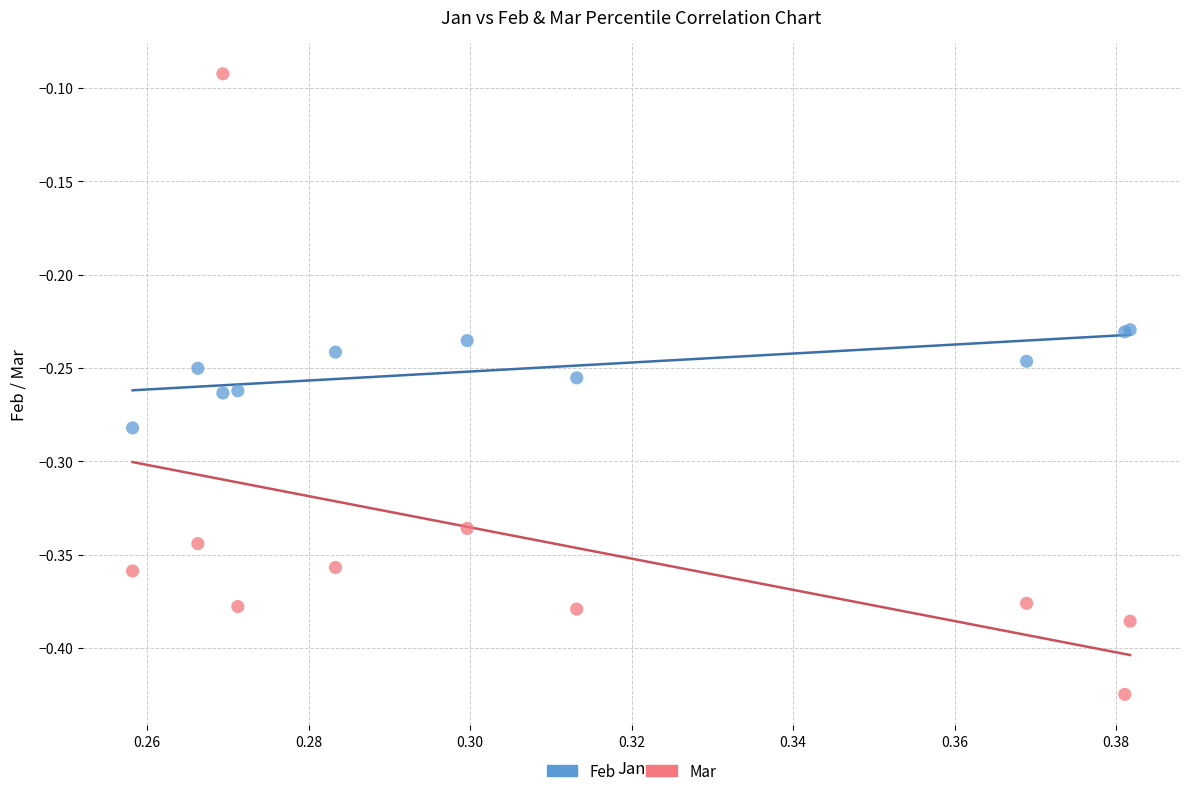

Which series has the widest spread of Y values?

Mar